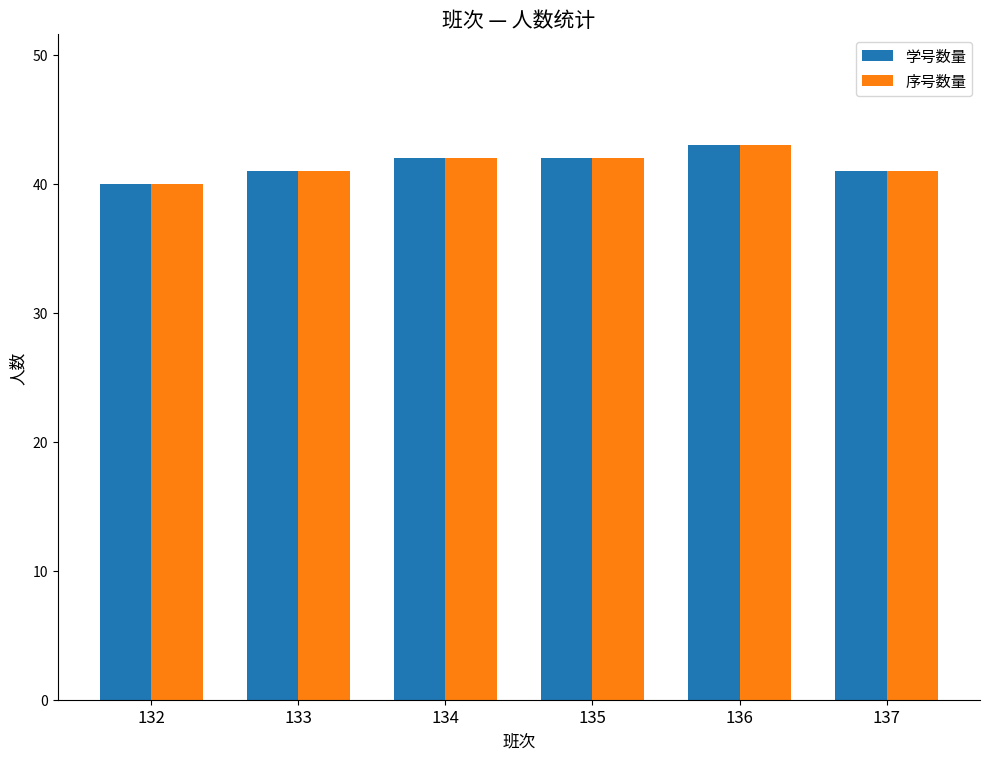

What is the difference between the maximum and minimum values in the 序号数量 series?

3